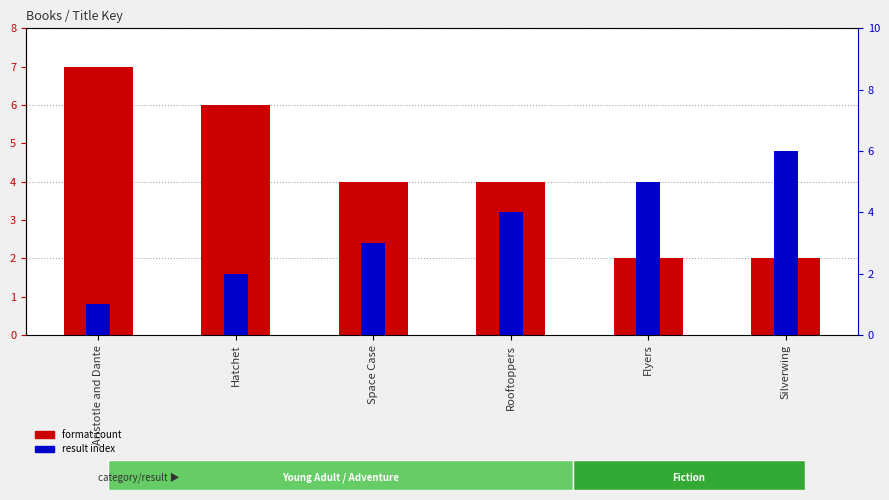

True or false: result index has a value of 4 at Rooftoppers.

True